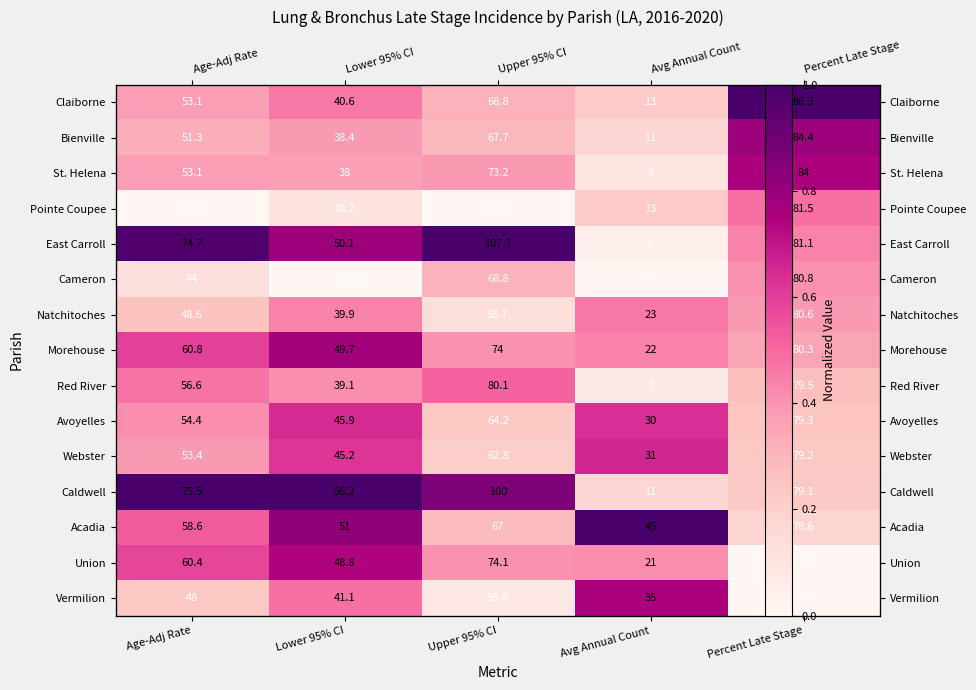

Is it true that Caldwell equals 1.3 at Lower 95% CI?

False